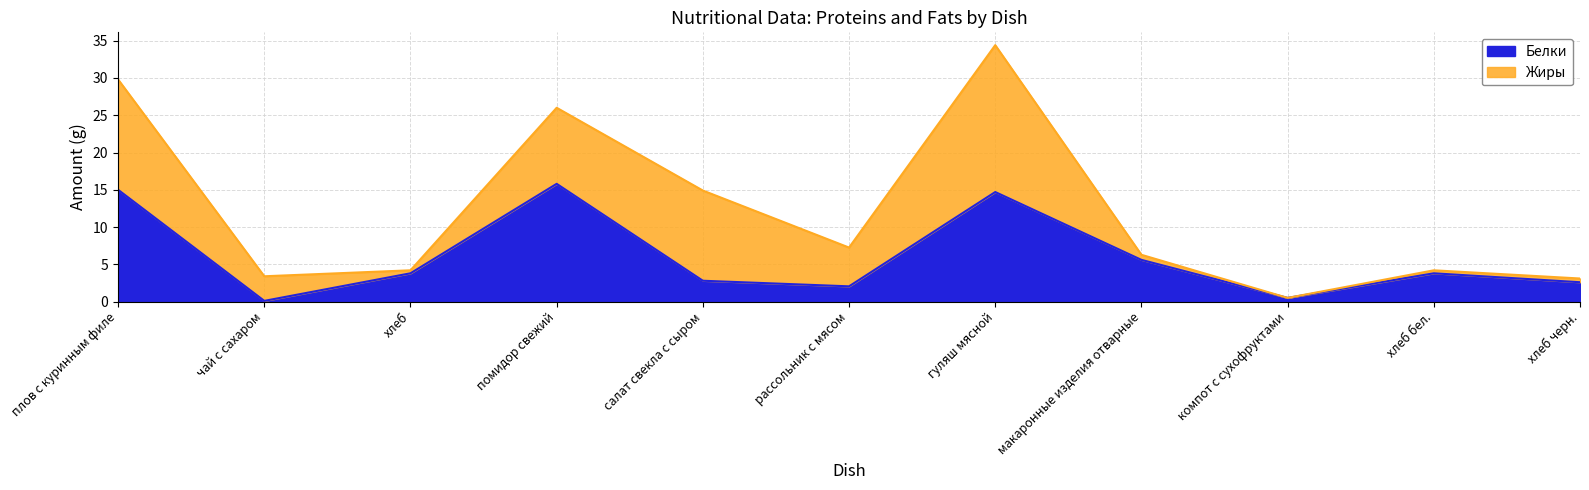

Reading left to right, what are all the values shown in this chart?

плов с куринным филе=15.0	чай с сахаром=0.1	хлеб=3.8	помидор свежий=15.8	салат свекла с сыром=2.8	рассольник с мясом=2.0	гуляш мясной=14.7	макаронные изделия отварные=5.6	компот с сухофруктами=0.5	хлеб бел.=3.8	хлеб черн.=2.6